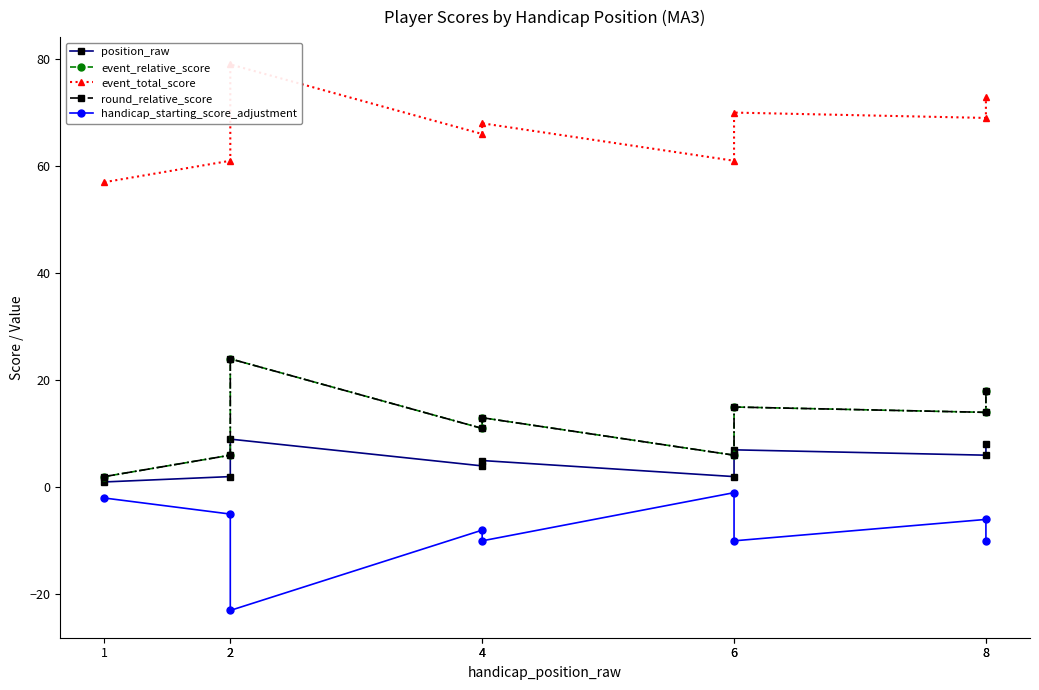

True or false: event_relative_score has a value of 3 at 4.

False